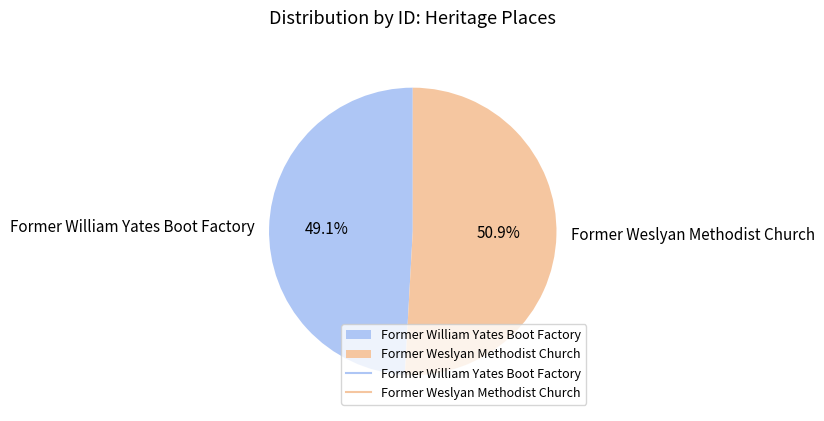

True or false: Former William Yates Boot Factory accounts for 49% of the total.

True